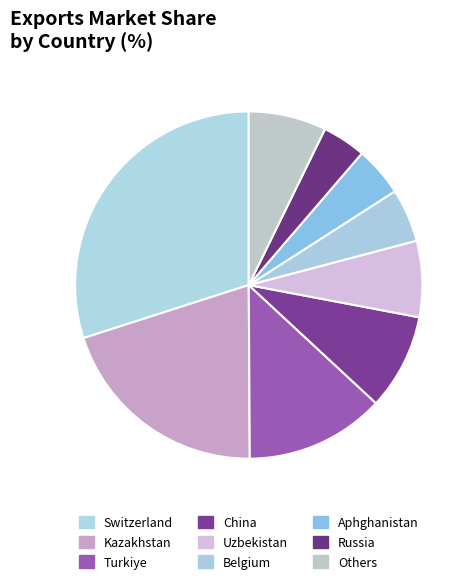

How many segments does this pie chart have?

9